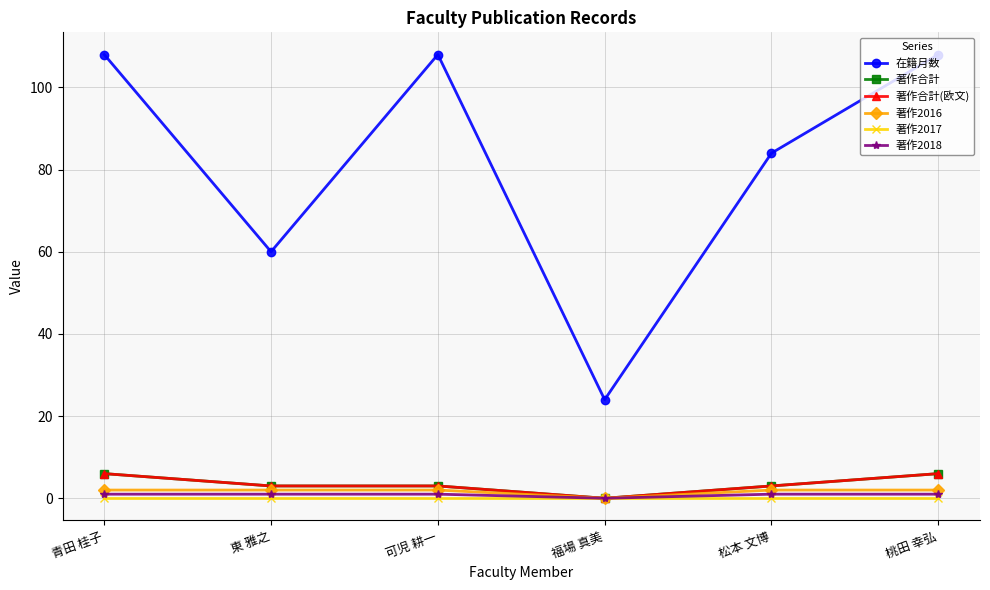

Is this an area chart (filled region under the line)?

No